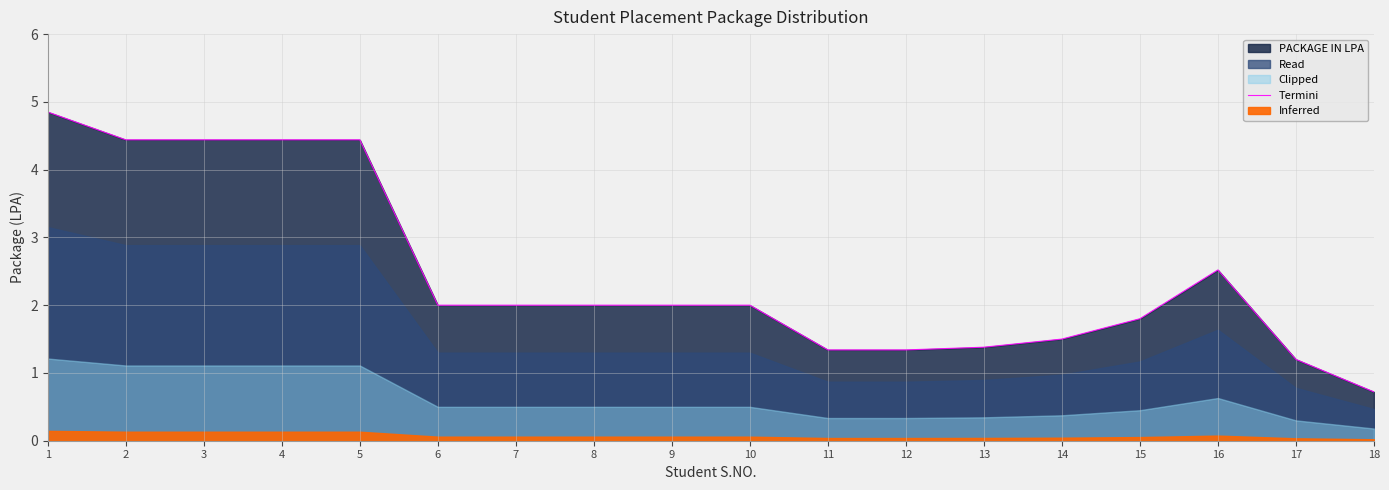

What is the change in value from 12 to 16?

+1.2